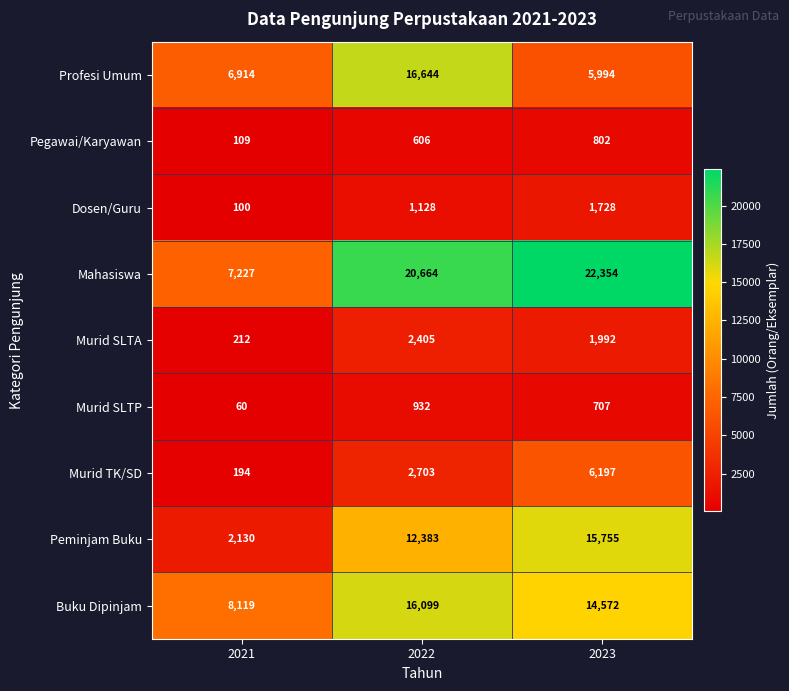

At 2022, list the series in order from smallest to largest.

Pegawai/Karyawan, Murid SLTP, Dosen/Guru, Murid SLTA, Murid TK/SD, Peminjam Buku, Buku Dipinjam, Profesi Umum, Mahasiswa